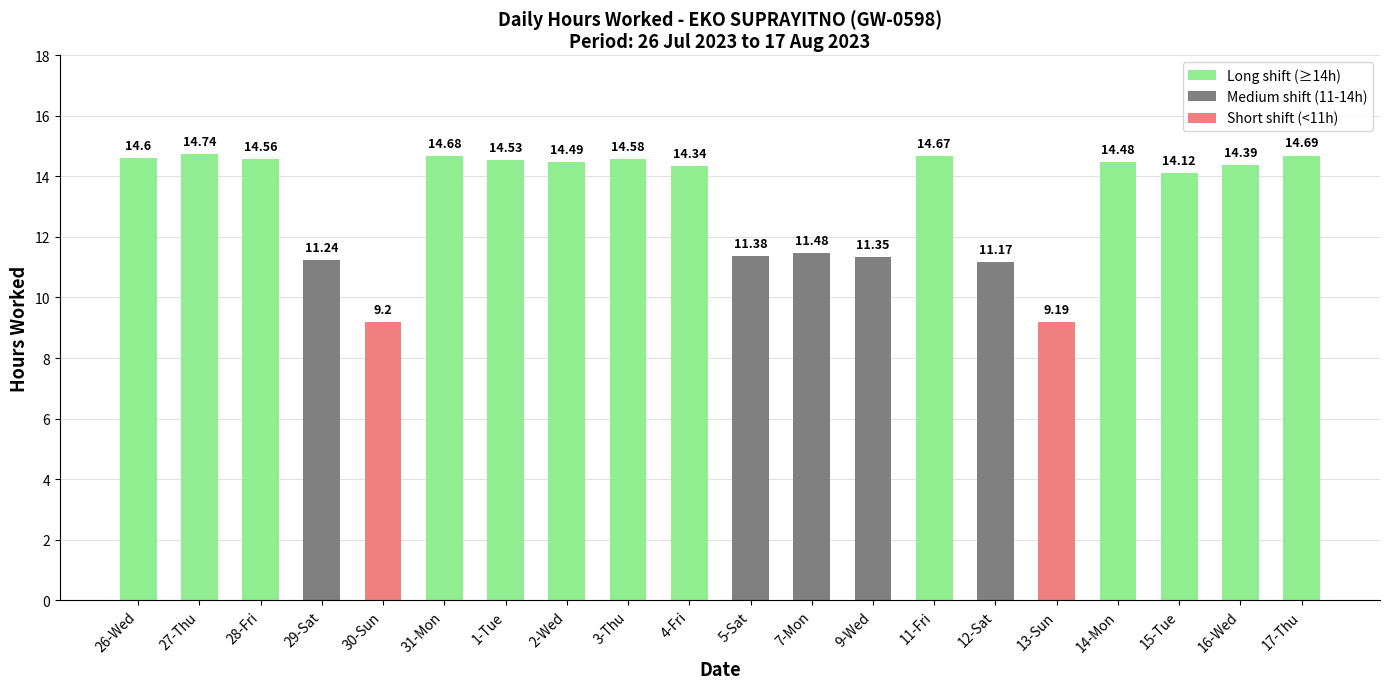

Which category has the lowest value across all series?

13-Sun